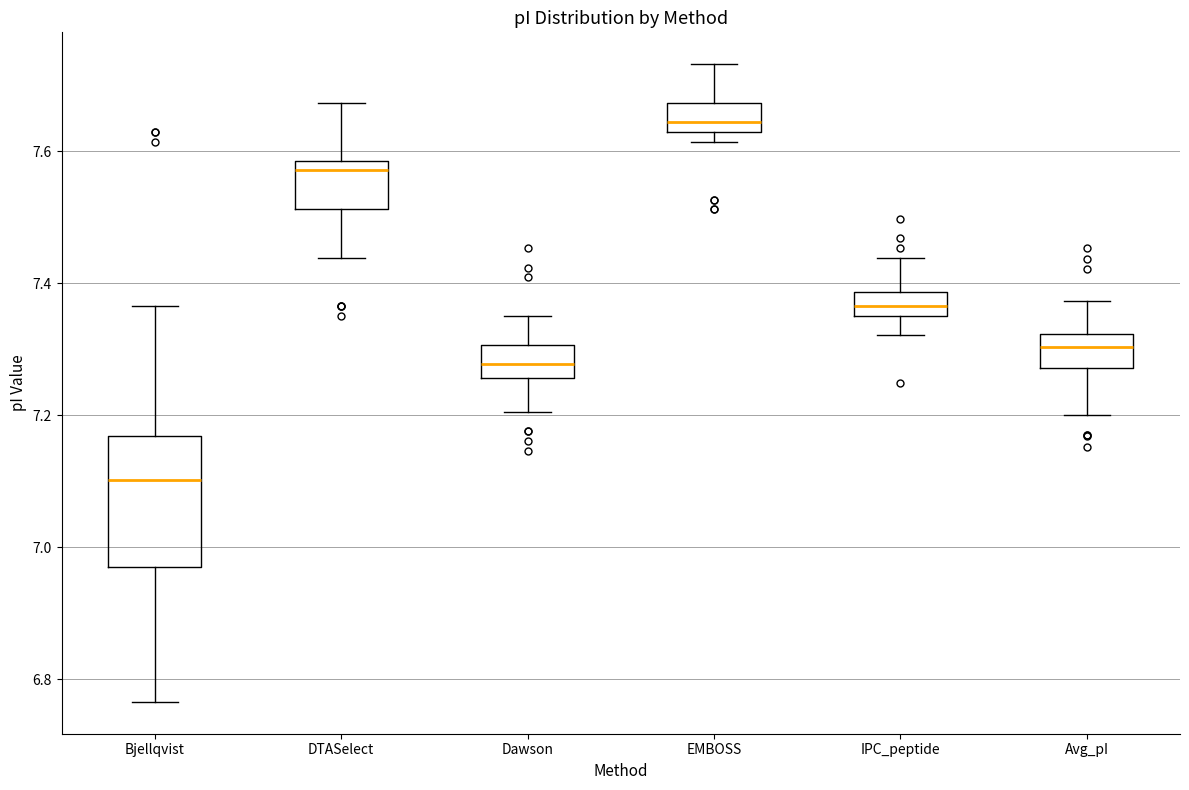

Reading left to right, transcribe this box plot: for each box, give where its median line is, the range the box spans, and where its two whiskers end, as read against the y-axis. The values are not printed on the chart, so give them approximately, as read against the axis.

Bjellqvist: median 7.10, box 6.98 to 7.16, whiskers 6.76 to 7.36
DTASelect: median 7.58 (just below the box's upper edge), box 7.52 to 7.58, whiskers 7.44 to 7.68
Dawson: median 7.28, box 7.26 to 7.30, whiskers 7.20 to 7.36
EMBOSS: median 7.64, box 7.62 to 7.68, whiskers 7.62 (just below the box's lower edge) to 7.74
IPC_peptide: median 7.36 (inside the box), box 7.36 to 7.38, whiskers 7.32 to 7.44
Avg_pI: median 7.30, box 7.28 to 7.32, whiskers 7.20 to 7.38